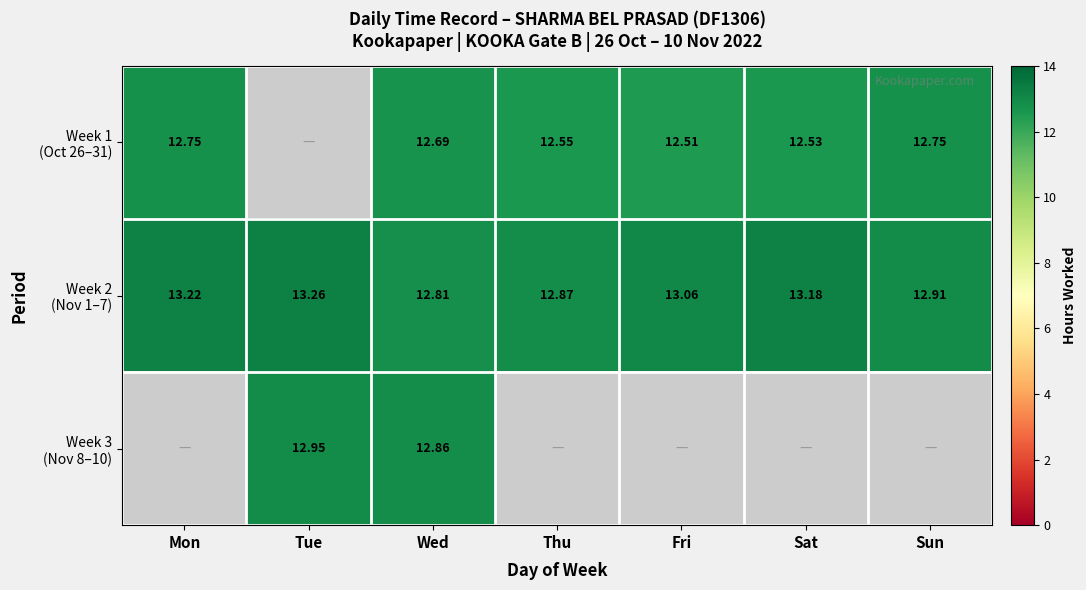

How many values in the Week 2 (Nov 1–7) series are below 13?

3